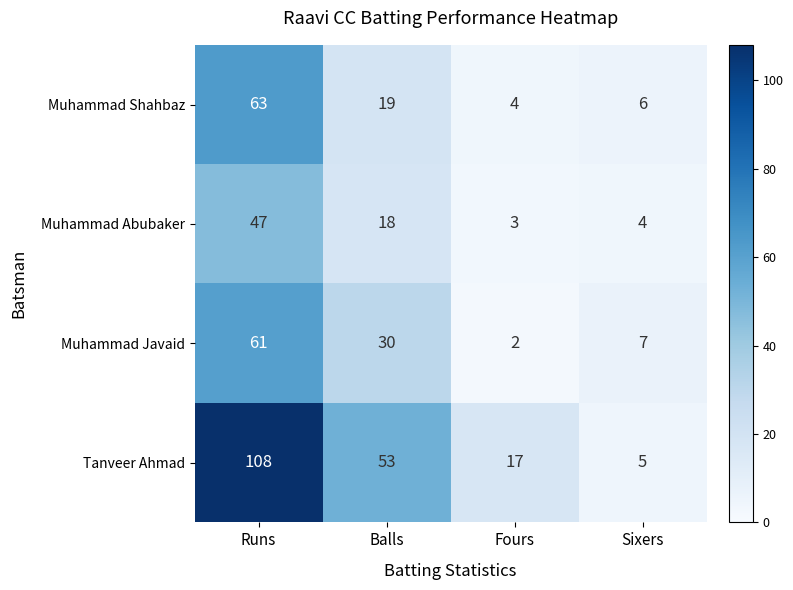

Rank the series by their maximum value, from highest to lowest.

Tanveer Ahmad, Muhammad Shahbaz, Muhammad Javaid, Muhammad Abubaker